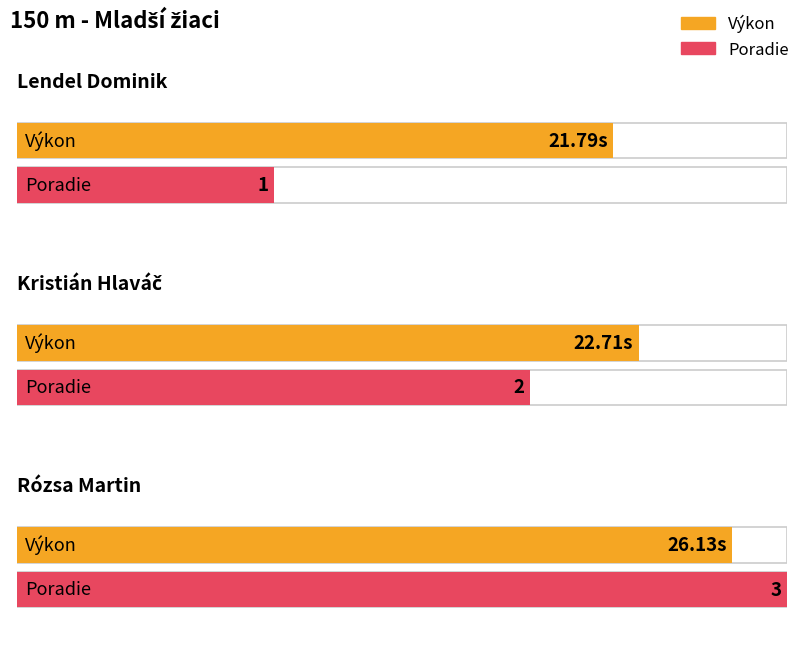

Between Rózsa Martin and Kristián Hlaváč, which is larger?

Rózsa Martin